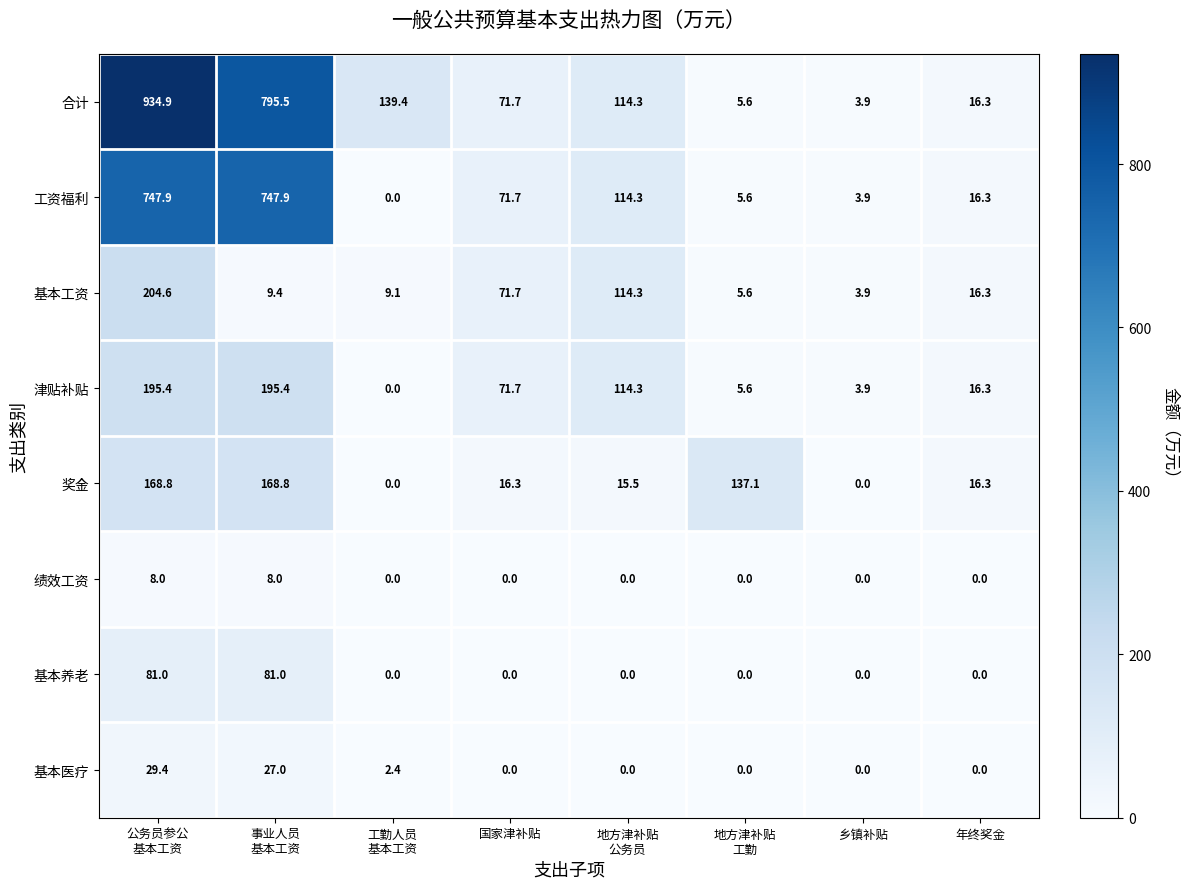

What is the greatest value displayed?

934.9